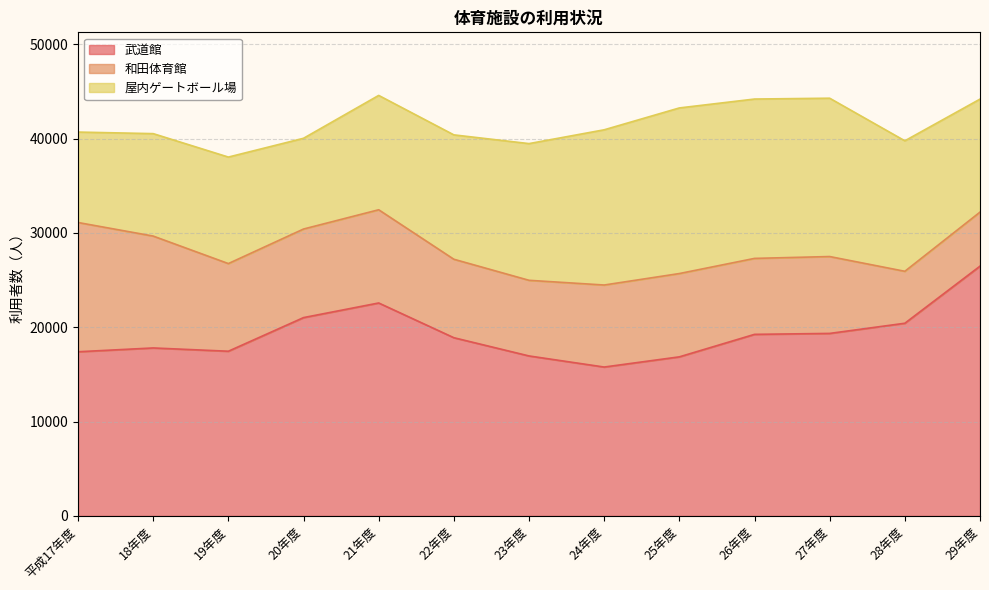

How many data points does each series have?

13